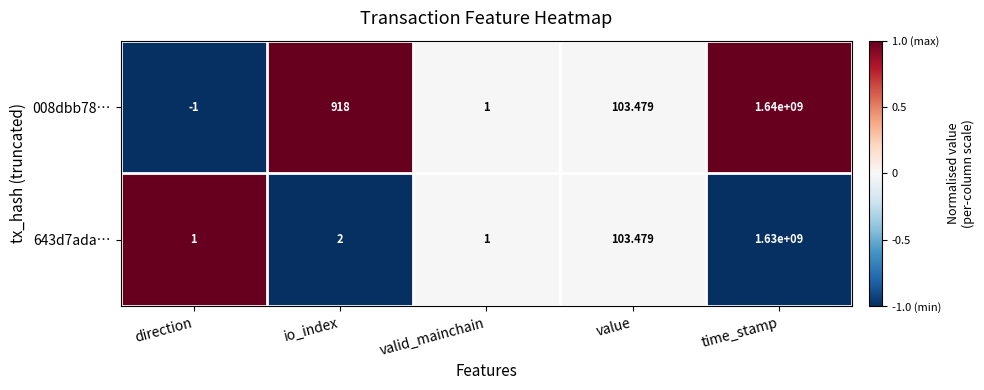

How many values in 008dbb78… are below zero?

1